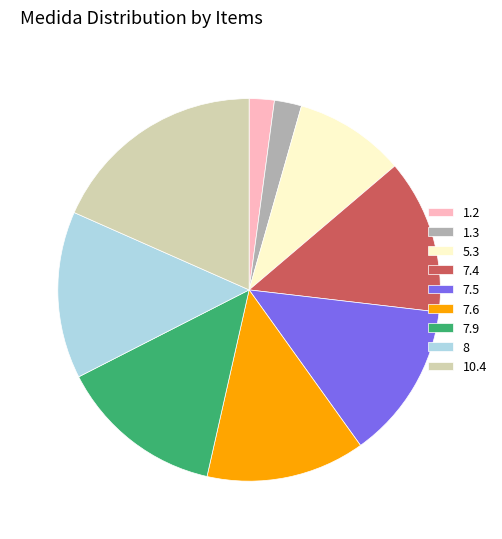

The 1.3 slice represents 2% of the pie. True or false?

True